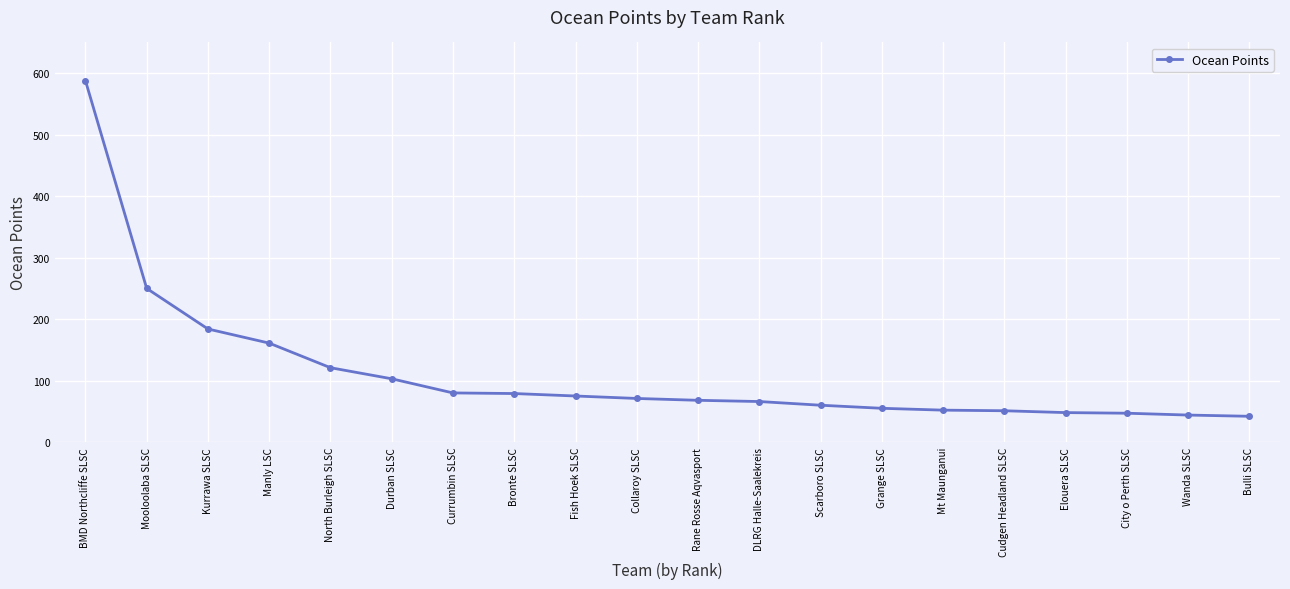

What value does the data have at Cudgen Headland SLSC, to the nearest 50?

50